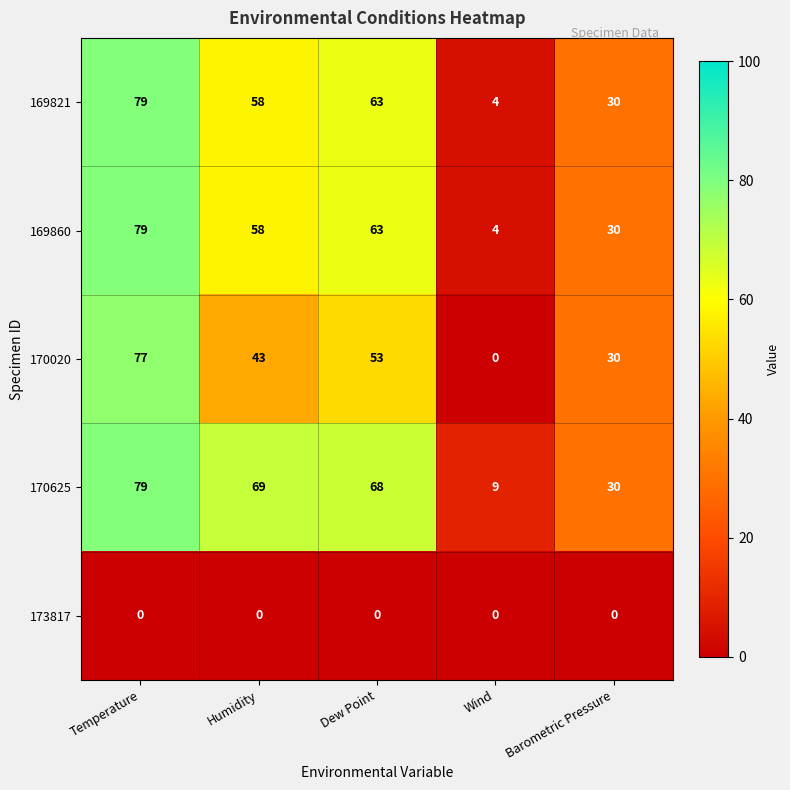

Reading left to right, what are all the values shown in this chart?

169821: 79	58	63	4	30
169860: 79	58	63	4	30
170020: 77	43	53	0	30
170625: 79	69	68	9	30
173817: 0	0	0	0	0